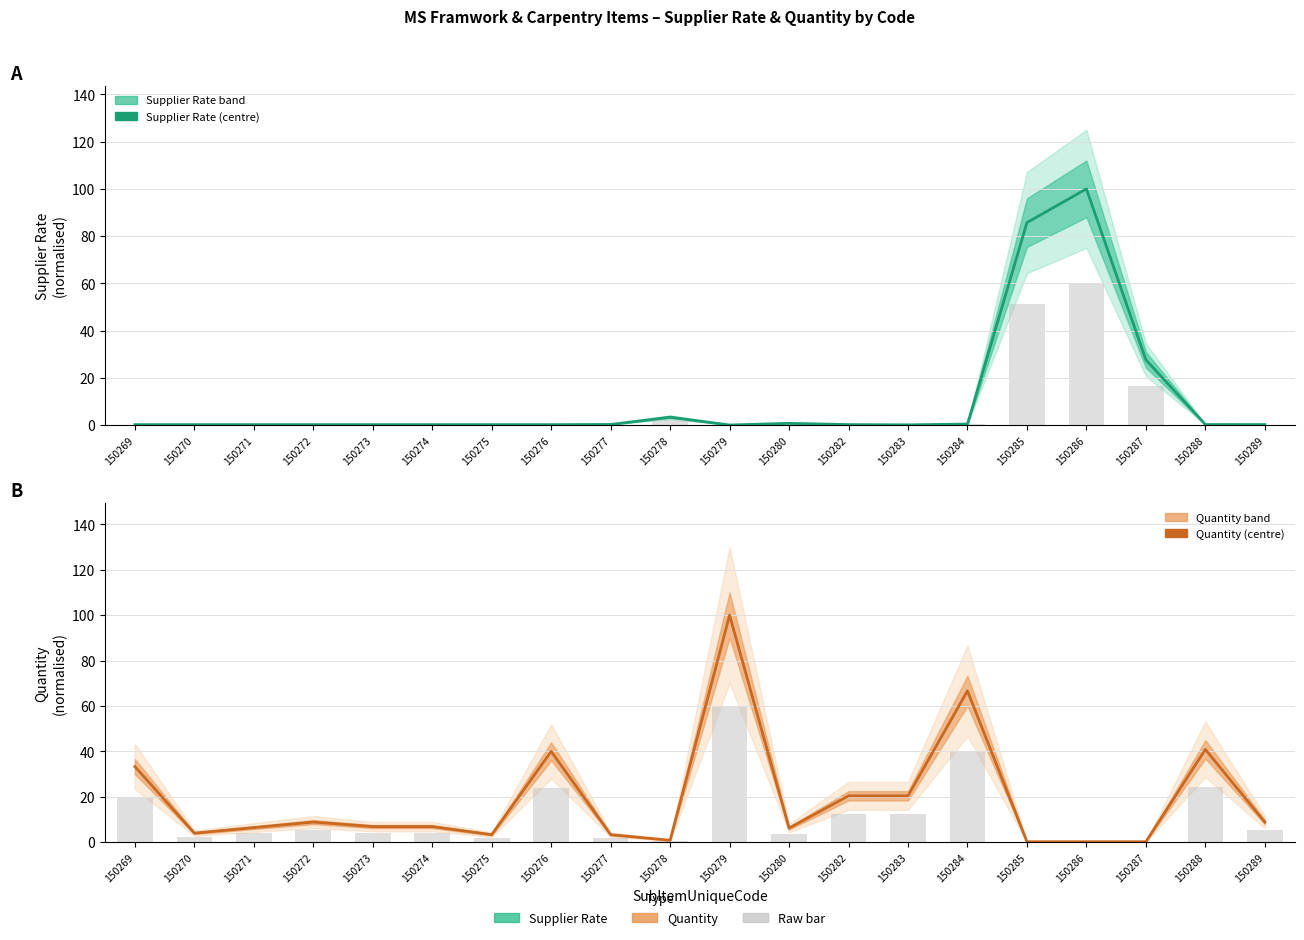

Is it true that Quantity (normalised) equals 3.3 at 150275?

True